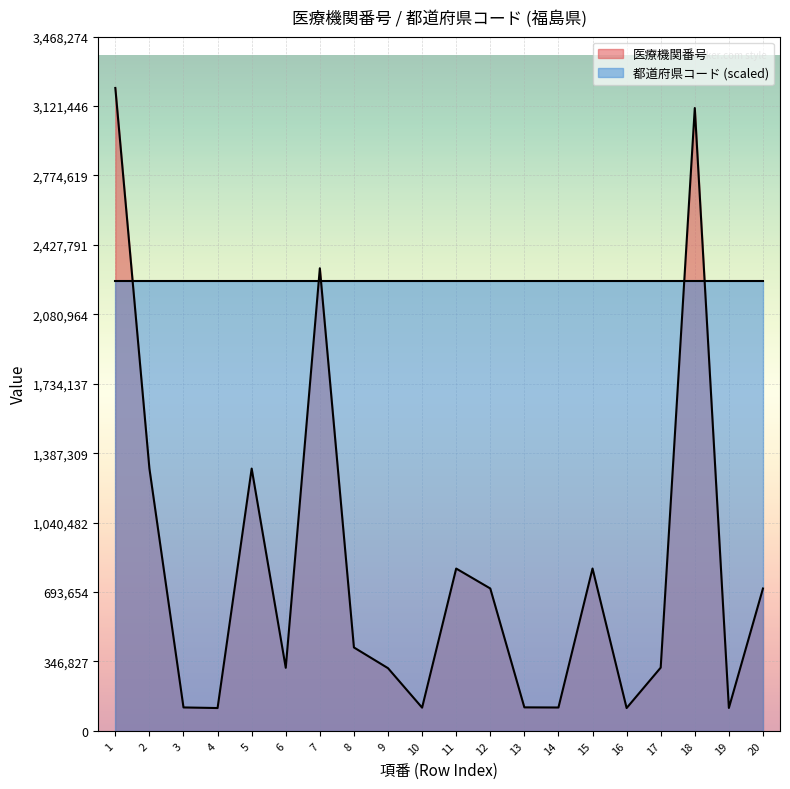

Between 4 and 20, which is larger?

20